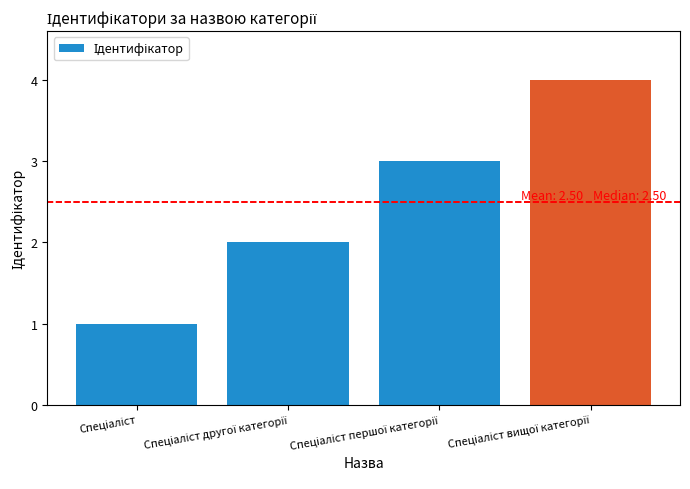

What is the difference between the maximum and minimum values?

3